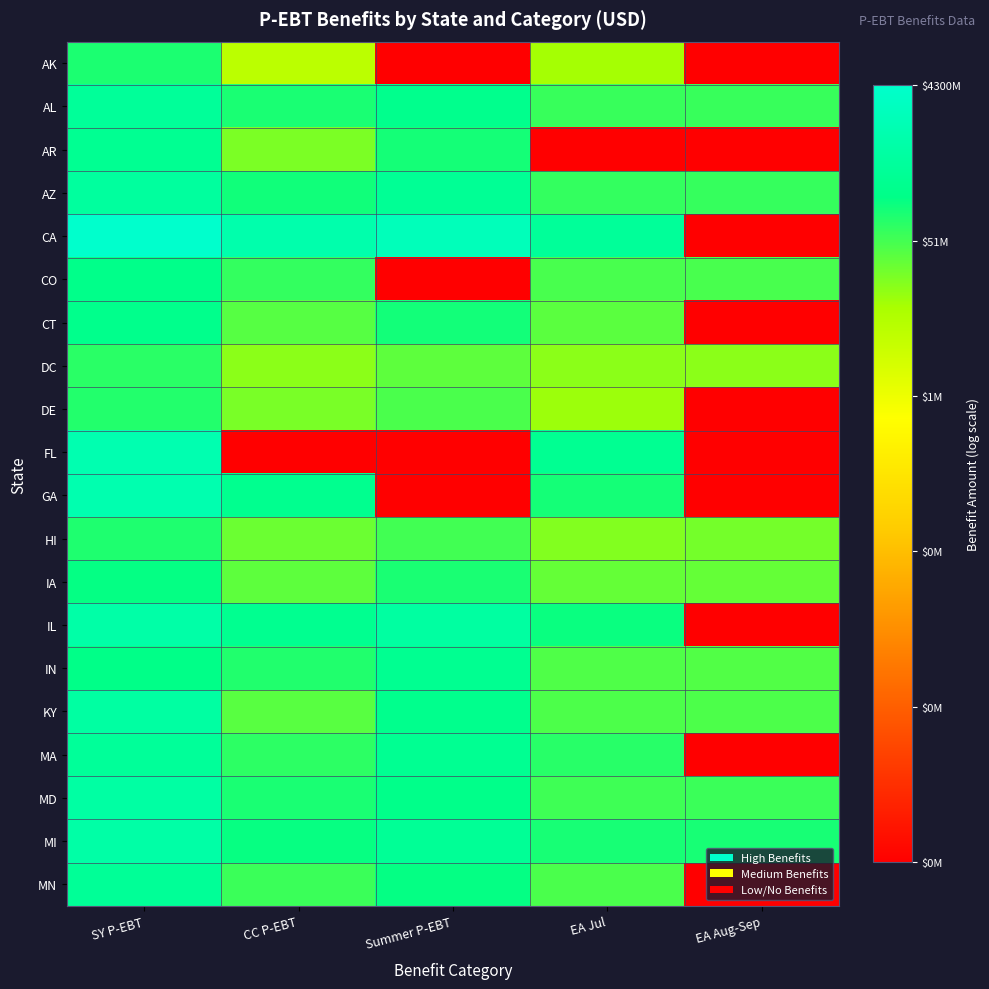

Reading right to left, extract all data points from this chart.

AK: EA Aug-Sep=0.0	EA Jul=6.9	Summer P-EBT=0.0	CC P-EBT=6.6	SY P-EBT=8.0
AL: EA Aug-Sep=7.8	EA Jul=7.8	Summer P-EBT=8.4	CC P-EBT=8.0	SY P-EBT=8.6
AR: EA Aug-Sep=0.0	EA Jul=0.0	Summer P-EBT=8.1	CC P-EBT=7.3	SY P-EBT=8.5
AZ: EA Aug-Sep=7.8	EA Jul=7.8	Summer P-EBT=8.5	CC P-EBT=8.1	SY P-EBT=8.7
CA: EA Aug-Sep=0.0	EA Jul=8.6	Summer P-EBT=9.3	CC P-EBT=9.0	SY P-EBT=9.6
CO: EA Aug-Sep=7.7	EA Jul=7.7	Summer P-EBT=0.0	CC P-EBT=7.8	SY P-EBT=8.3
CT: EA Aug-Sep=0.0	EA Jul=7.5	Summer P-EBT=8.1	CC P-EBT=7.6	SY P-EBT=8.3
DC: EA Aug-Sep=7.1	EA Jul=7.1	Summer P-EBT=7.5	CC P-EBT=7.1	SY P-EBT=7.9
DE: EA Aug-Sep=0.0	EA Jul=7.0	Summer P-EBT=7.6	CC P-EBT=7.3	SY P-EBT=8.0
FL: EA Aug-Sep=0.0	EA Jul=8.5	Summer P-EBT=0.0	CC P-EBT=0.0	SY P-EBT=9.1
GA: EA Aug-Sep=0.0	EA Jul=8.1	Summer P-EBT=0.0	CC P-EBT=8.4	SY P-EBT=9.0
HI: EA Aug-Sep=7.3	EA Jul=7.2	Summer P-EBT=7.7	CC P-EBT=7.4	SY P-EBT=8.0
IA: EA Aug-Sep=7.4	EA Jul=7.4	Summer P-EBT=8.0	CC P-EBT=7.5	SY P-EBT=8.2
IL: EA Aug-Sep=0.0	EA Jul=8.2	Summer P-EBT=8.8	CC P-EBT=8.4	SY P-EBT=8.9
IN: EA Aug-Sep=7.6	EA Jul=7.6	Summer P-EBT=8.4	CC P-EBT=8.0	SY P-EBT=8.2
KY: EA Aug-Sep=7.6	EA Jul=7.6	Summer P-EBT=8.4	CC P-EBT=7.5	SY P-EBT=8.8
MA: EA Aug-Sep=0.0	EA Jul=7.9	Summer P-EBT=8.5	CC P-EBT=7.9	SY P-EBT=8.6
MD: EA Aug-Sep=7.8	EA Jul=7.7	Summer P-EBT=8.3	CC P-EBT=8.0	SY P-EBT=8.8
MI: EA Aug-Sep=8.1	EA Jul=8.1	Summer P-EBT=8.6	CC P-EBT=8.2	SY P-EBT=8.9
MN: EA Aug-Sep=0.0	EA Jul=7.7	Summer P-EBT=8.2	CC P-EBT=7.8	SY P-EBT=8.6